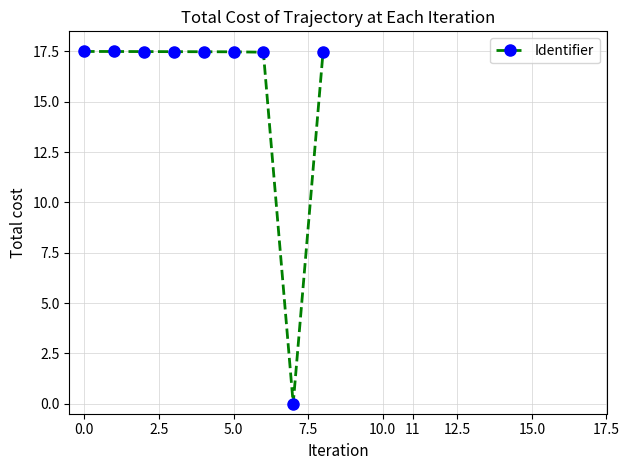

Reading right to left, list all the values displayed in this chart.

17.5	0.0	17.5	17.5	17.5	17.5	17.5	17.5	17.5